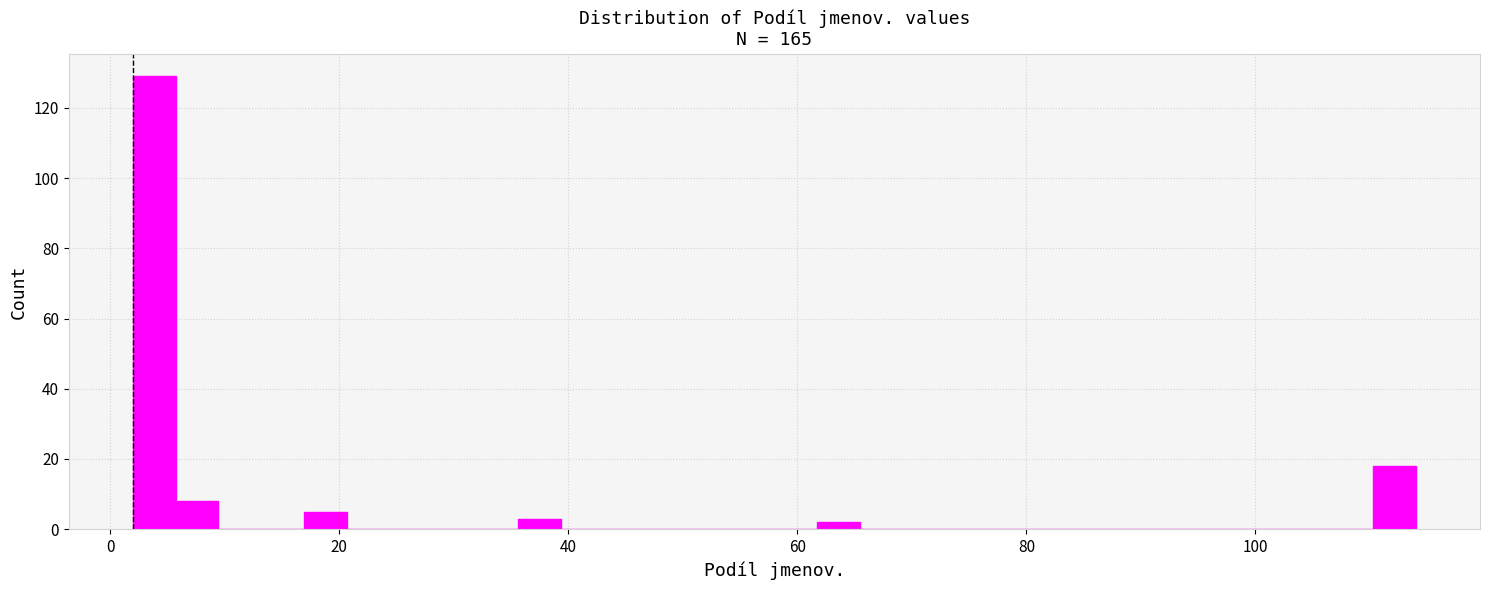

Read against the x-axis, roughly where is the centre of the tallest bar?

4